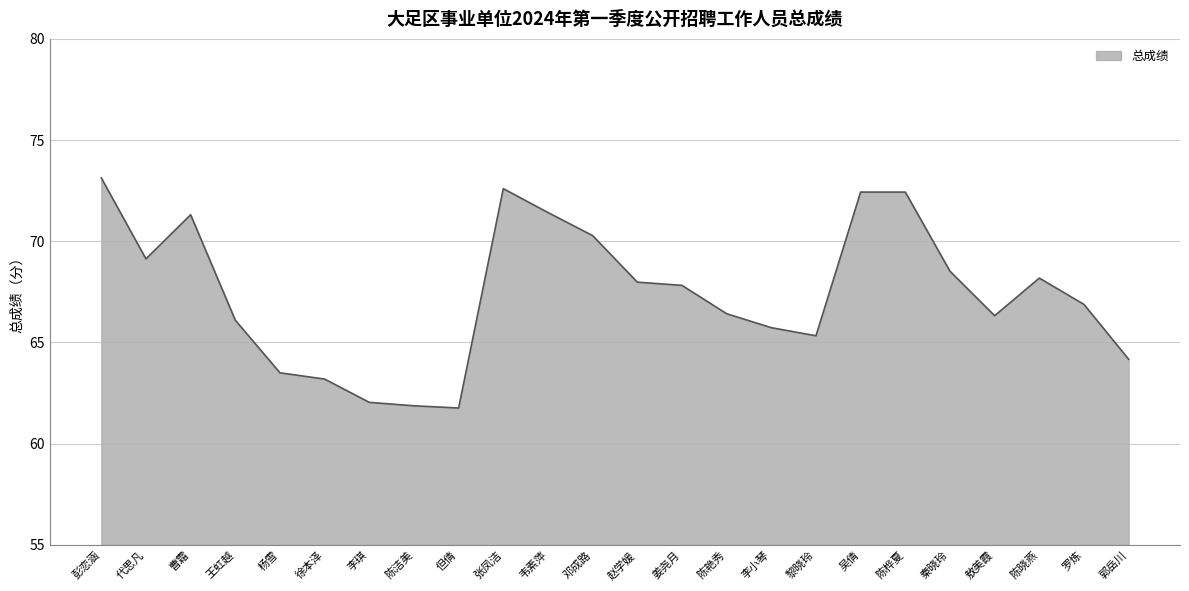

Is it true that the value at 敖美霞 is 17.9?

False